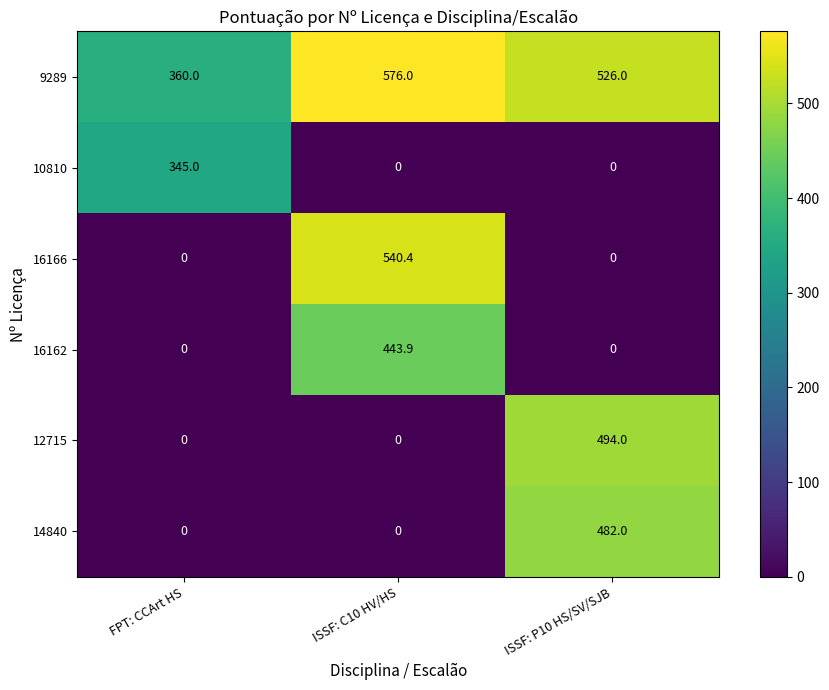

What is the maximum value shown in the chart?

576.0